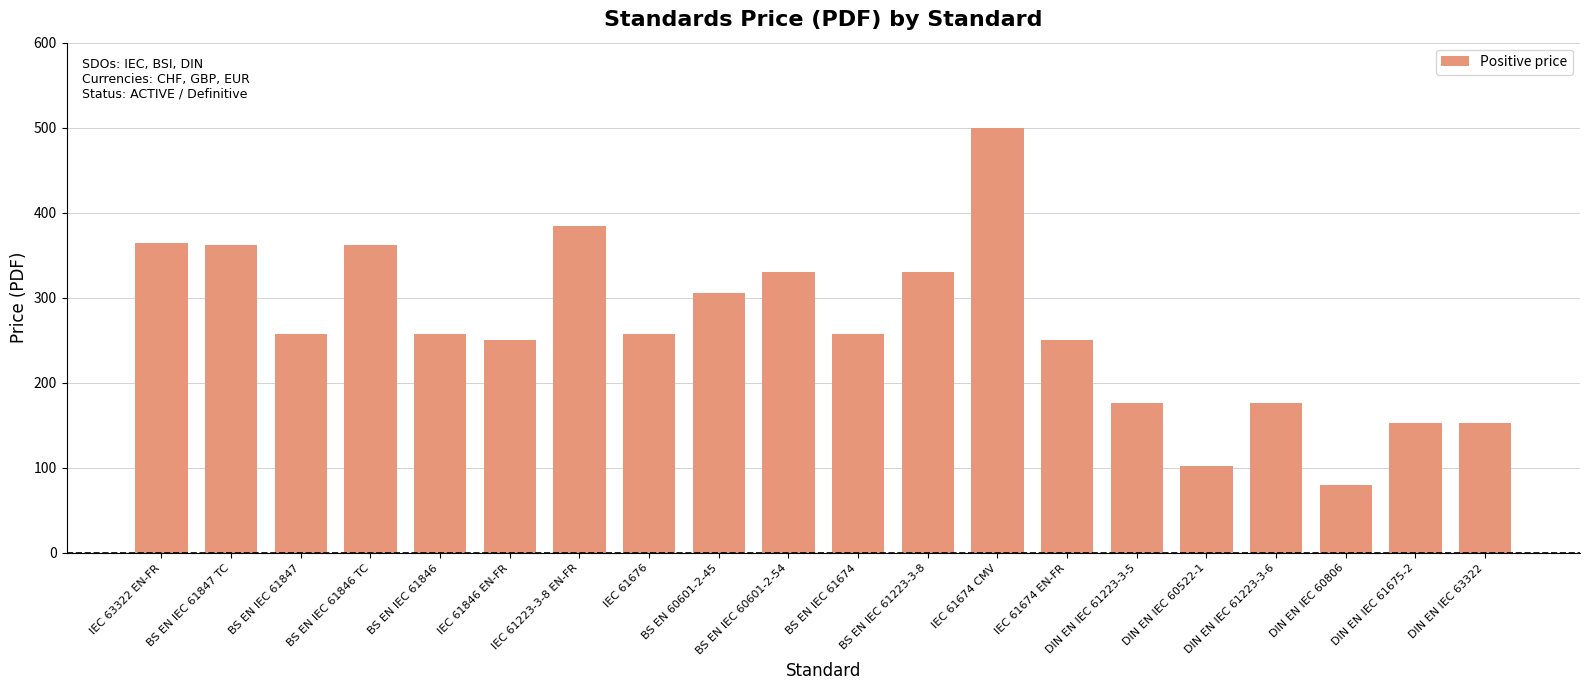

What is the change in value from BS EN IEC 61846 TC to IEC 61674 CMV?

+138.0